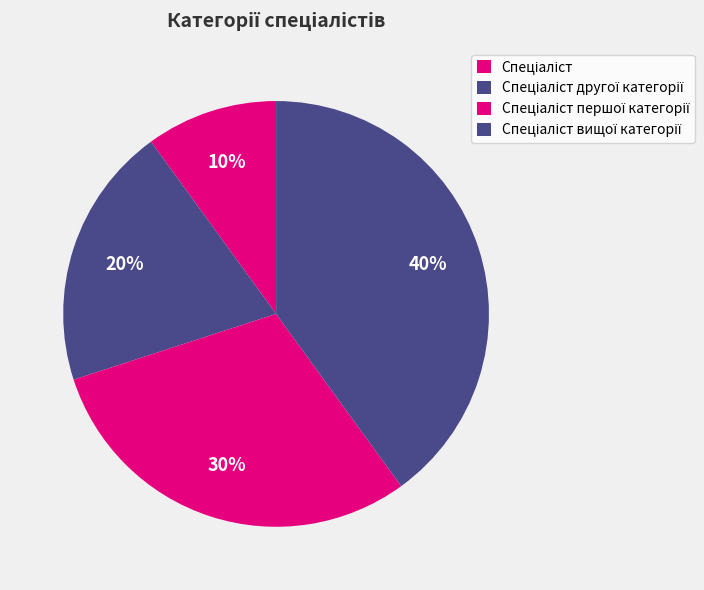

How many slices are in this pie chart?

4